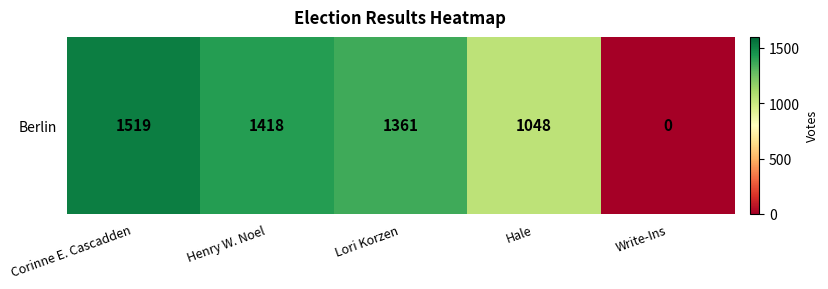

The chart shows a value of 1519 at Corinne E. Cascadden. True or false?

True